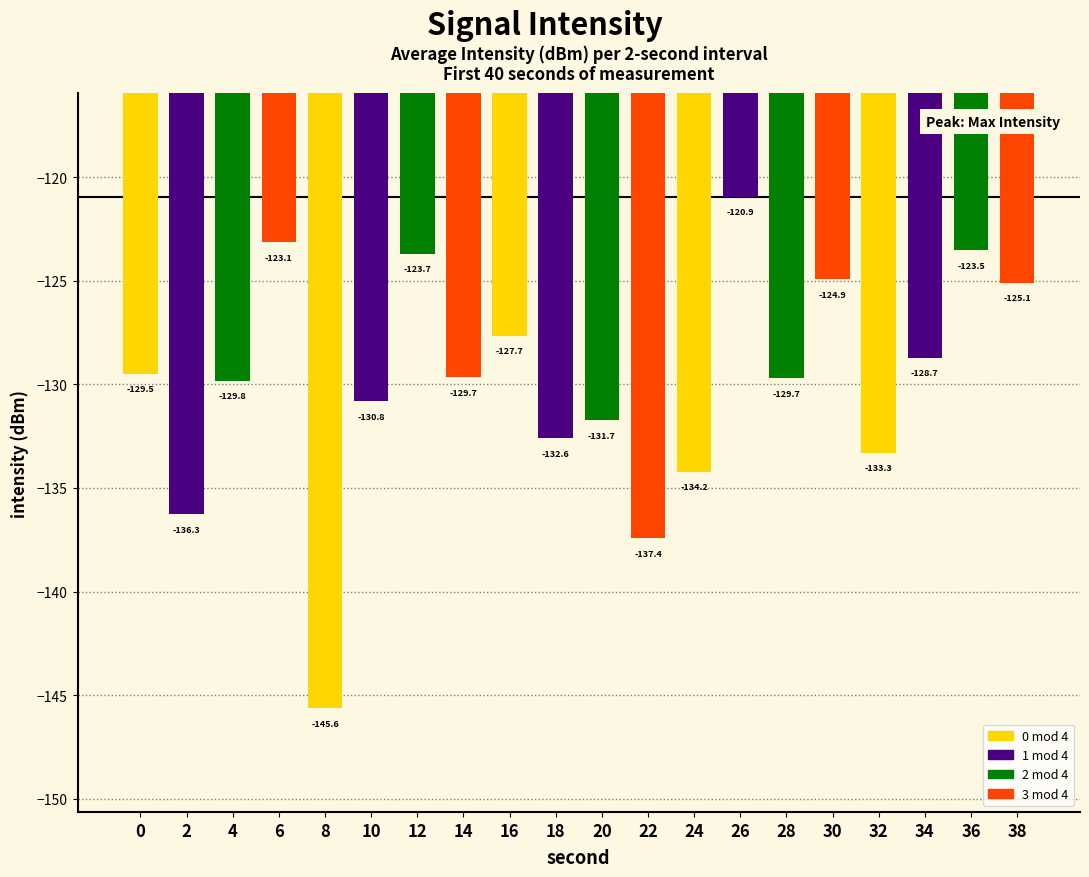

Between 6 and 24, which is larger?

6